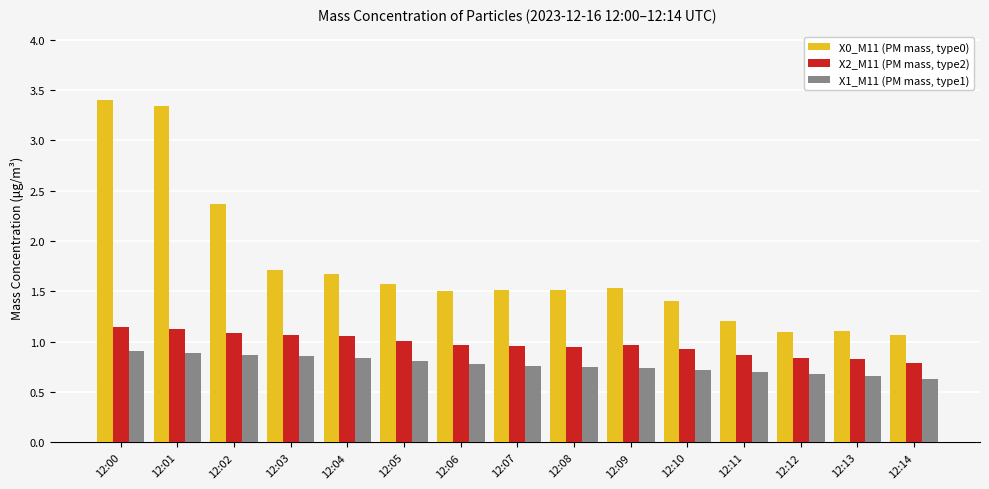

What is the greatest value displayed?

3.4